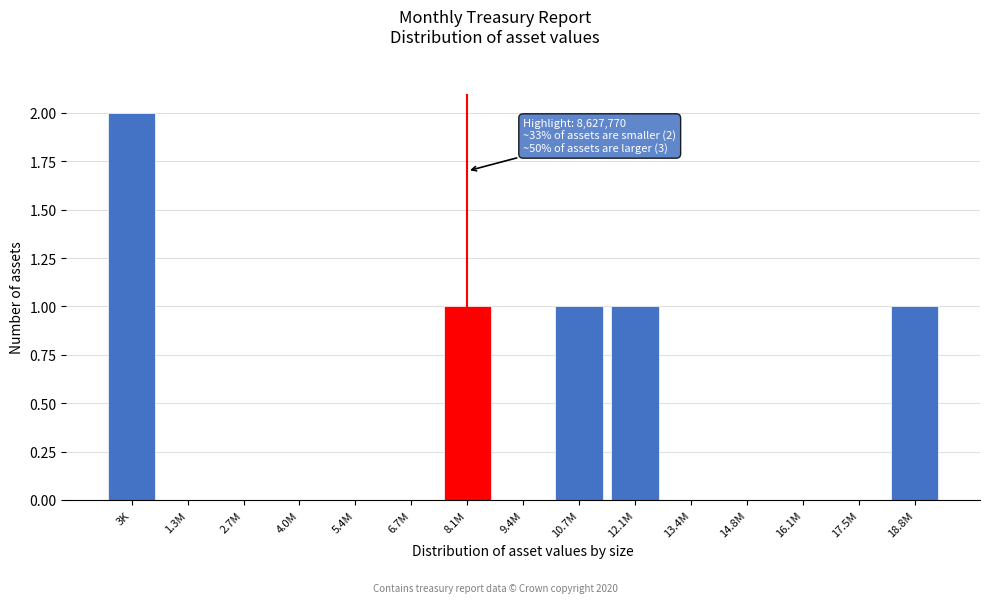

Reading left to right, what are all the values shown in this chart?

3K=2	1.3M=0	2.7M=0	4.0M=0	5.4M=0	6.7M=0	8.1M=1	9.4M=0	10.7M=1	12.1M=1	13.4M=0	14.8M=0	16.1M=0	17.5M=0	18.8M=1